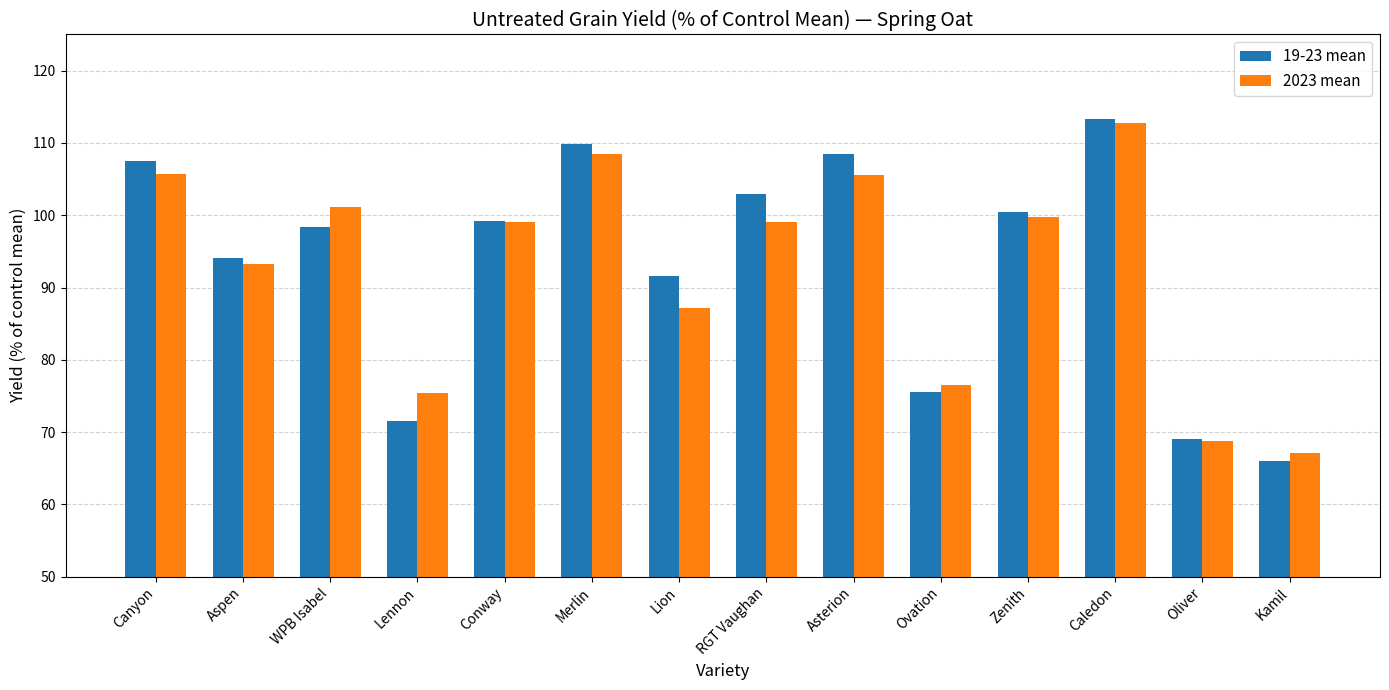

What is the average value of the 19-23 mean series?

93.4